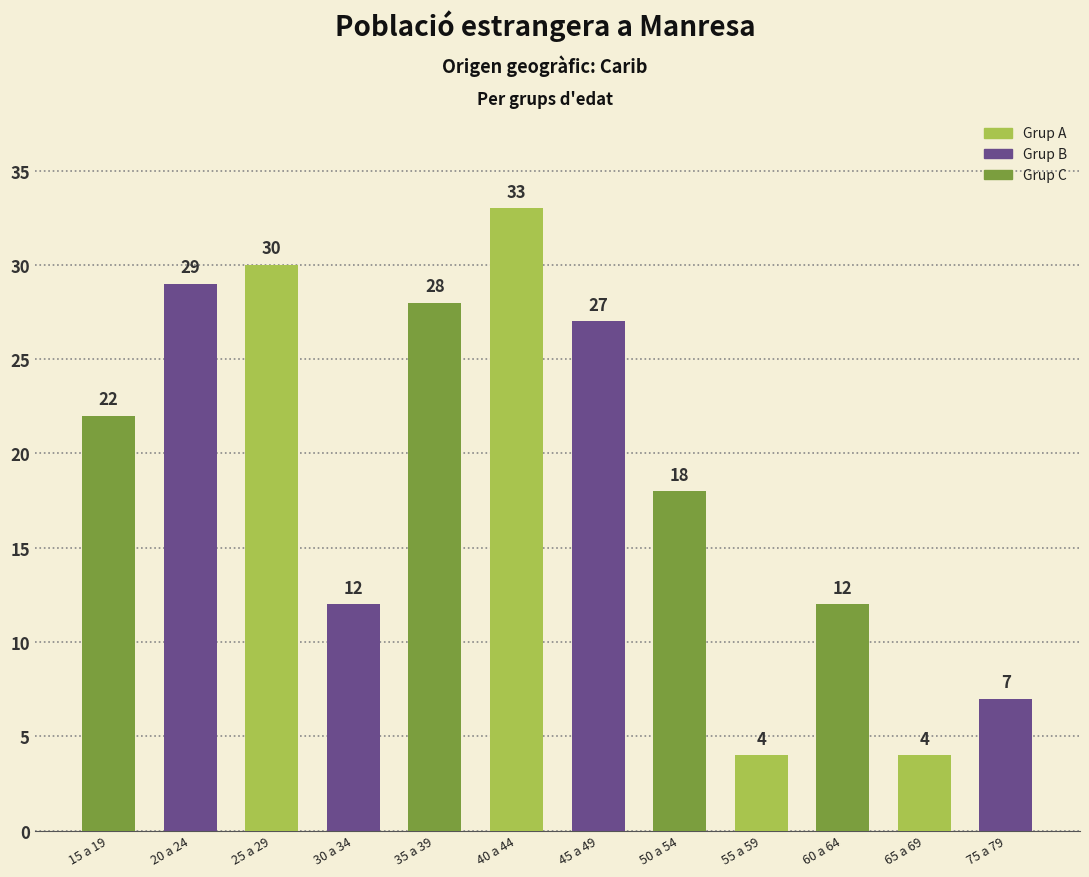

Reading right to left, extract all data points from this chart.

75 a 79=7	65 a 69=4	60 a 64=12	55 a 59=4	50 a 54=18	45 a 49=27	40 a 44=33	35 a 39=28	30 a 34=12	25 a 29=30	20 a 24=29	15 a 19=22